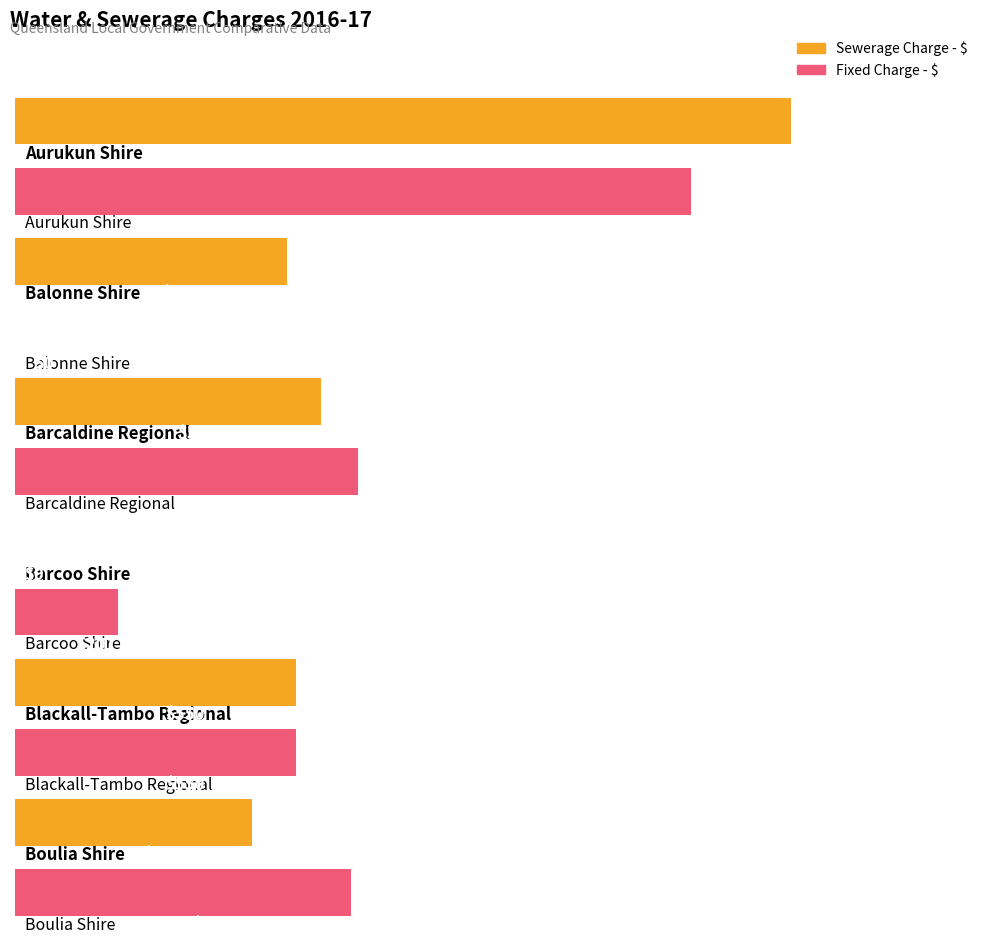

Which series changed the most between Balonne Shire and Barcaldine Regional?

Fixed Charge - $